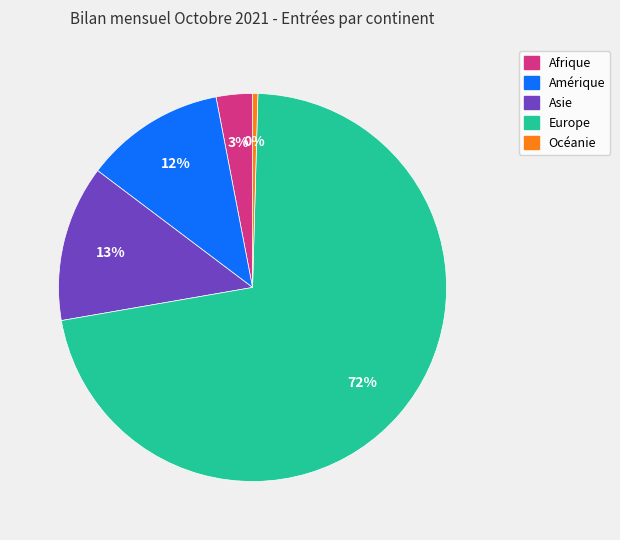

To the nearest percent, what is the average slice percentage?

20%